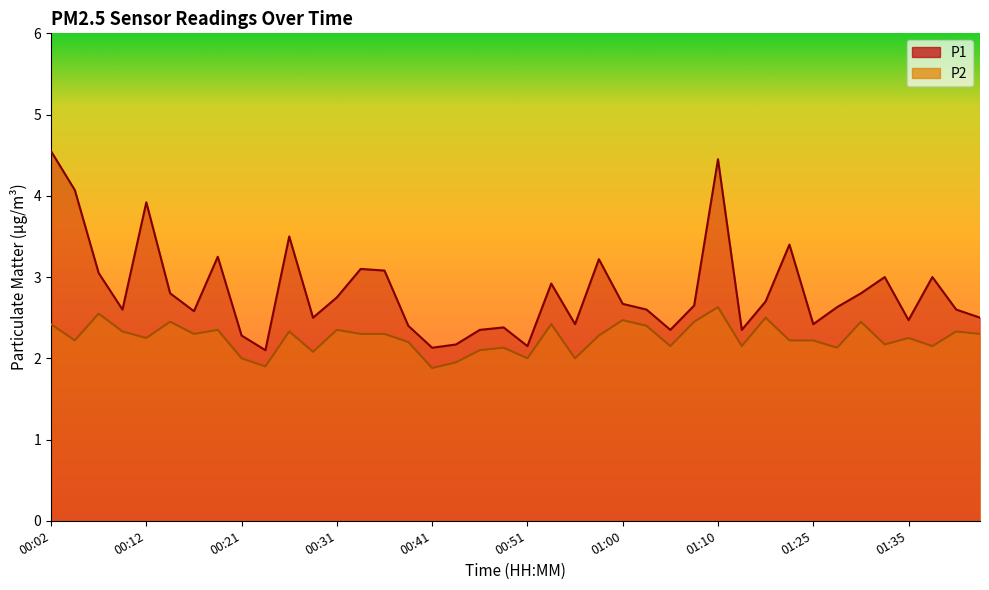

True or false: P1 and P2 cross at least once.

False